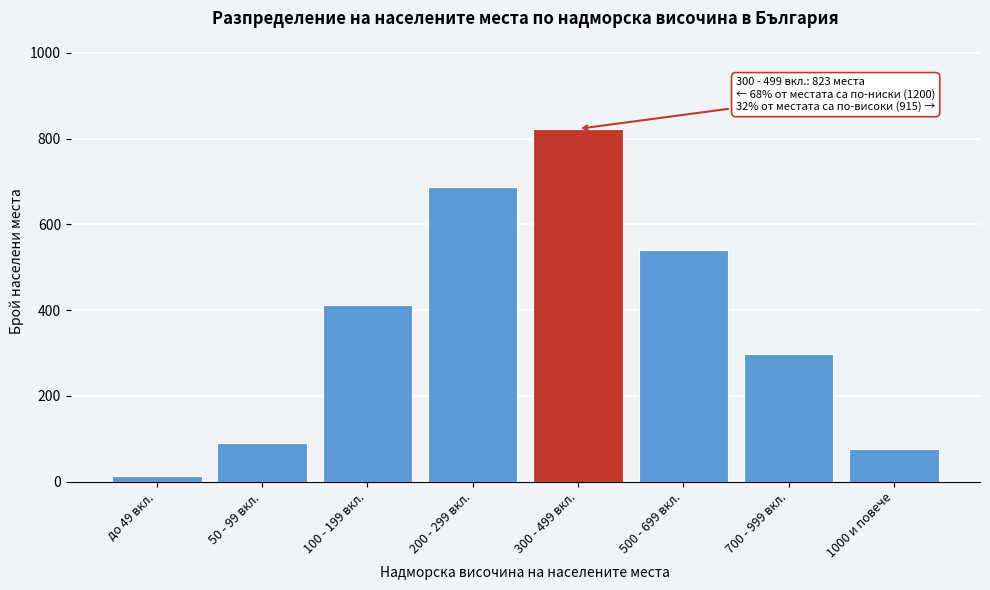

Reading left to right, what are all the values shown in this chart?

12	89	412	687	823	541	298	76